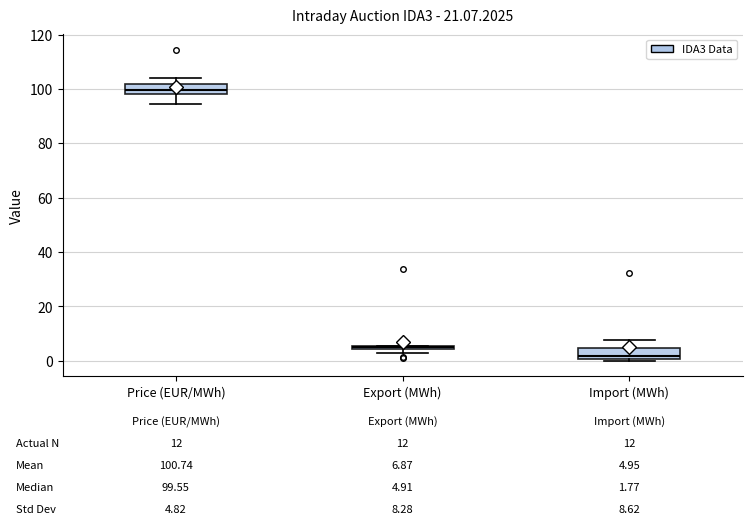

Which box's median line is the lowest?

Import (MWh)